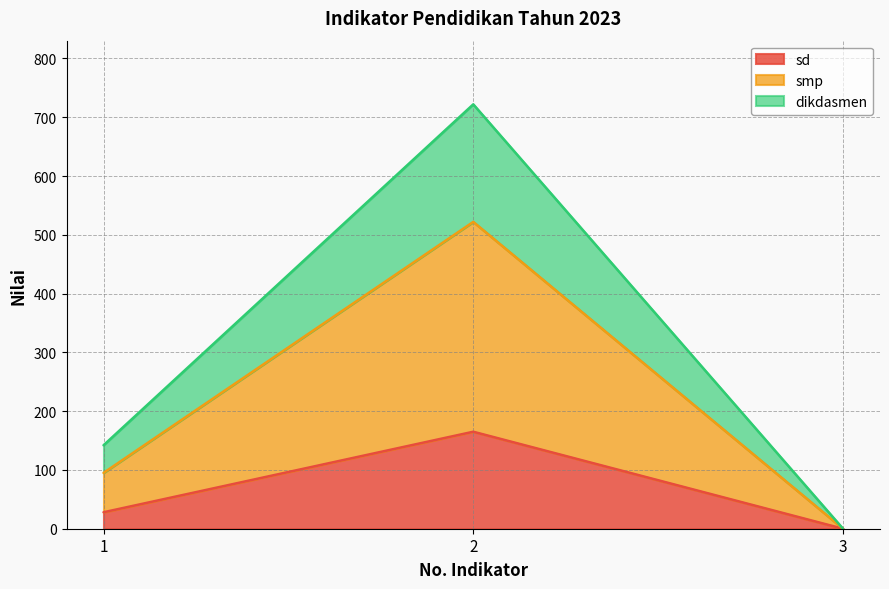

What is the difference between the smp values at 3 and 2?

522